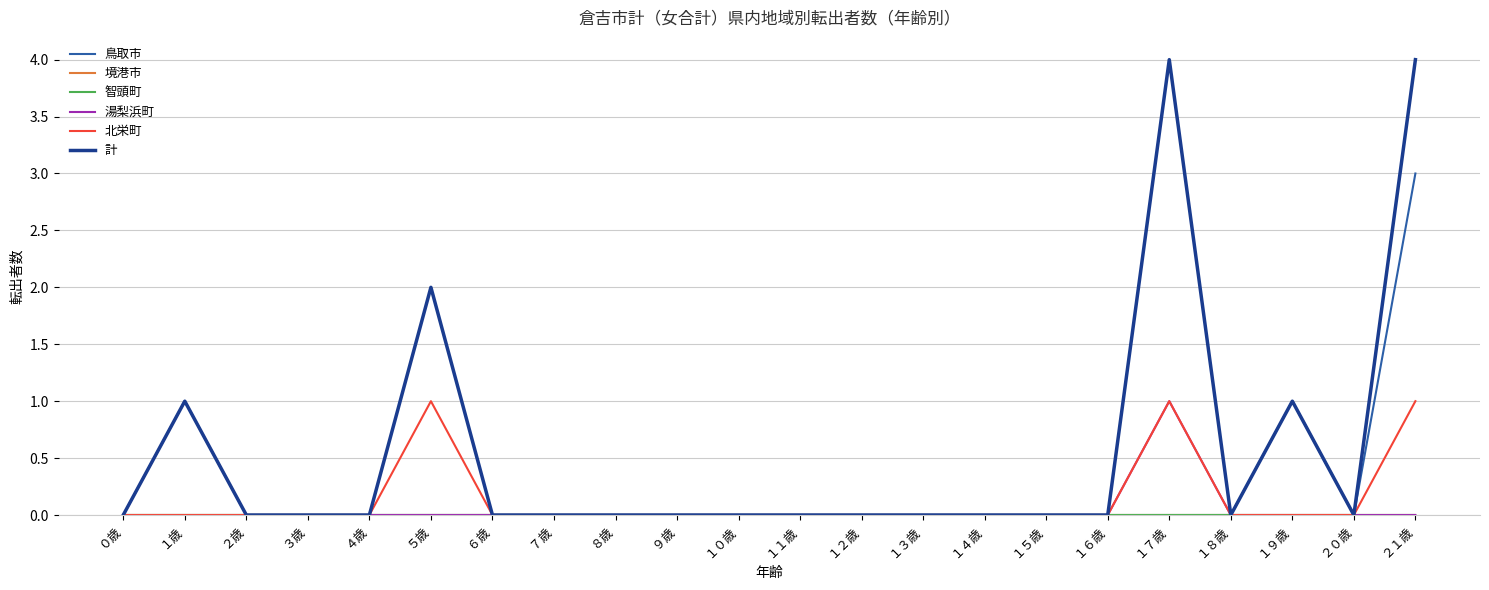

Reading right to left, extract all data points from this chart.

鳥取市: ２１歳=3	２０歳=0	１９歳=1	１８歳=0	１７歳=0	１６歳=0	１５歳=0	１４歳=0	１３歳=0	１２歳=0	１１歳=0	１０歳=0	９歳=0	８歳=0	７歳=0	６歳=0	５歳=0	４歳=0	３歳=0	２歳=0	１歳=0	０歳=0
境港市: ２１歳=0	２０歳=0	１９歳=0	１８歳=0	１７歳=0	１６歳=0	１５歳=0	１４歳=0	１３歳=0	１２歳=0	１１歳=0	１０歳=0	９歳=0	８歳=0	７歳=0	６歳=0	５歳=0	４歳=0	３歳=0	２歳=0	１歳=0	０歳=0
智頭町: ２１歳=0	２０歳=0	１９歳=0	１８歳=0	１７歳=0	１６歳=0	１５歳=0	１４歳=0	１３歳=0	１２歳=0	１１歳=0	１０歳=0	９歳=0	８歳=0	７歳=0	６歳=0	５歳=0	４歳=0	３歳=0	２歳=0	１歳=0	０歳=0
湯梨浜町: ２１歳=0	２０歳=0	１９歳=0	１８歳=0	１７歳=1	１６歳=0	１５歳=0	１４歳=0	１３歳=0	１２歳=0	１１歳=0	１０歳=0	９歳=0	８歳=0	７歳=0	６歳=0	５歳=0	４歳=0	３歳=0	２歳=0	１歳=1	０歳=0
北栄町: ２１歳=1	２０歳=0	１９歳=0	１８歳=0	１７歳=1	１６歳=0	１５歳=0	１４歳=0	１３歳=0	１２歳=0	１１歳=0	１０歳=0	９歳=0	８歳=0	７歳=0	６歳=0	５歳=1	４歳=0	３歳=0	２歳=0	１歳=0	０歳=0
計: ２１歳=4	２０歳=0	１９歳=1	１８歳=0	１７歳=4	１６歳=0	１５歳=0	１４歳=0	１３歳=0	１２歳=0	１１歳=0	１０歳=0	９歳=0	８歳=0	７歳=0	６歳=0	５歳=2	４歳=0	３歳=0	２歳=0	１歳=1	０歳=0